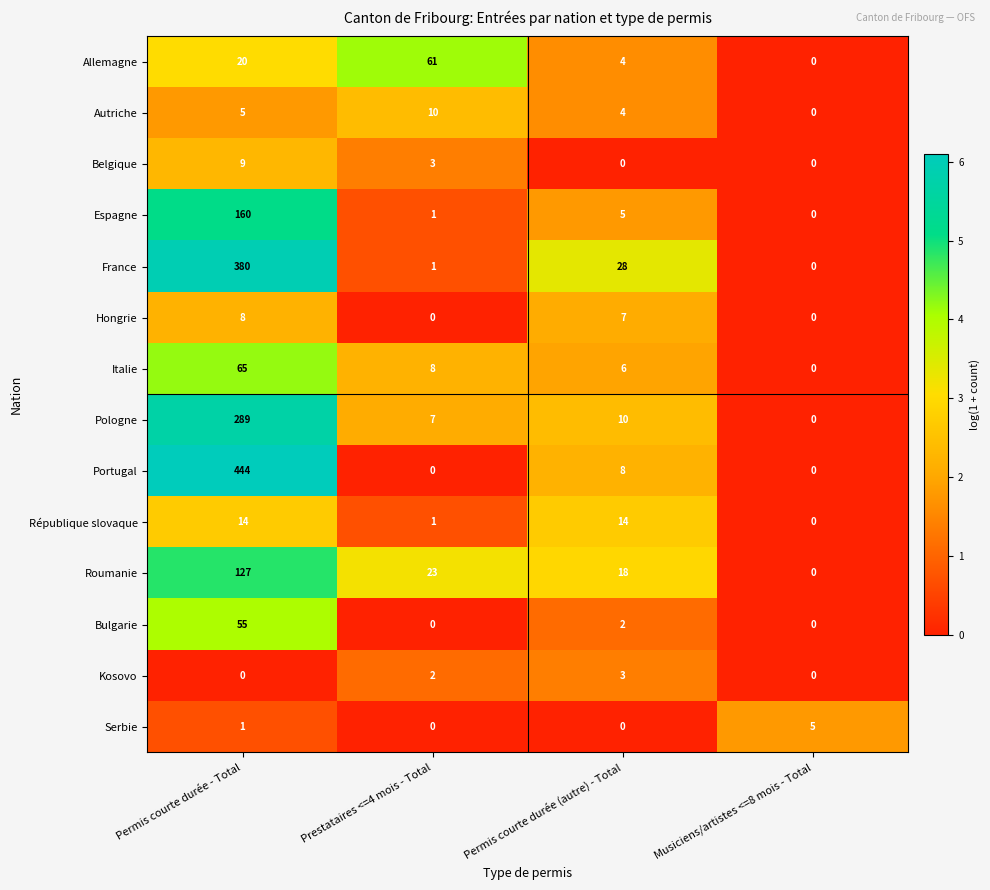

What is the spread (max minus min) of values at Permis courte durée - Total?

444